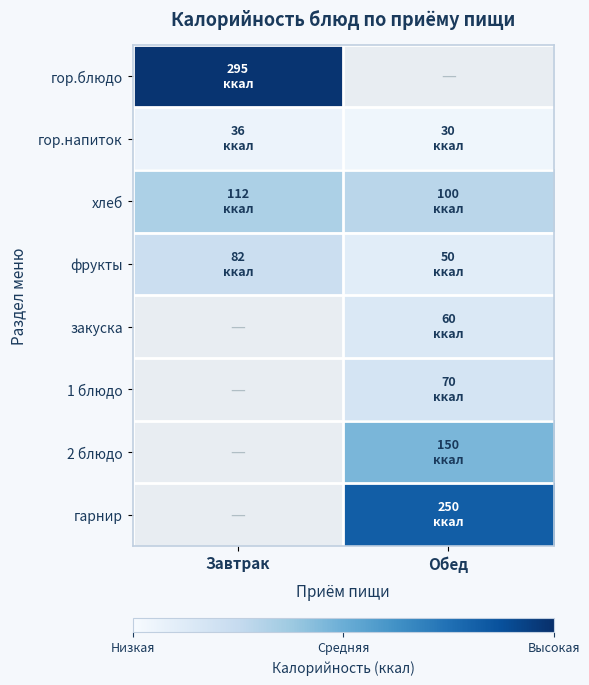

Which series has the widest spread of values?

фрукты